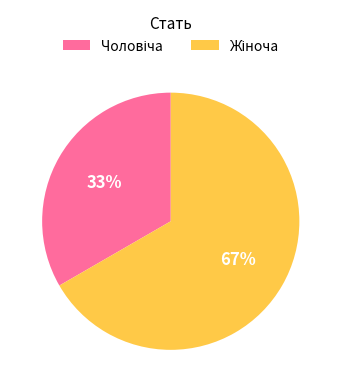

To the nearest percent, what is the average slice percentage?

50%